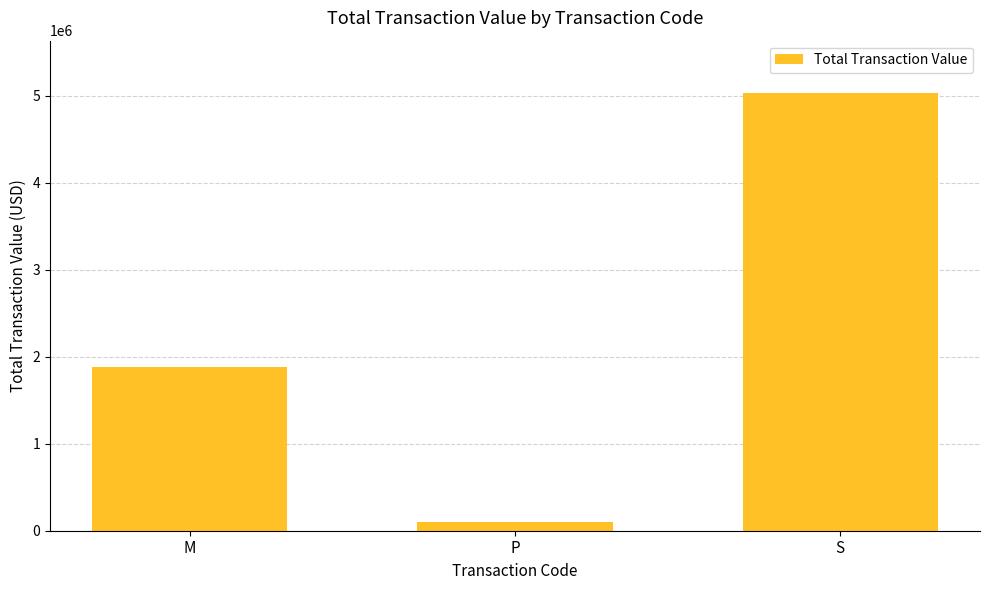

How many distinct data groups are displayed?

1